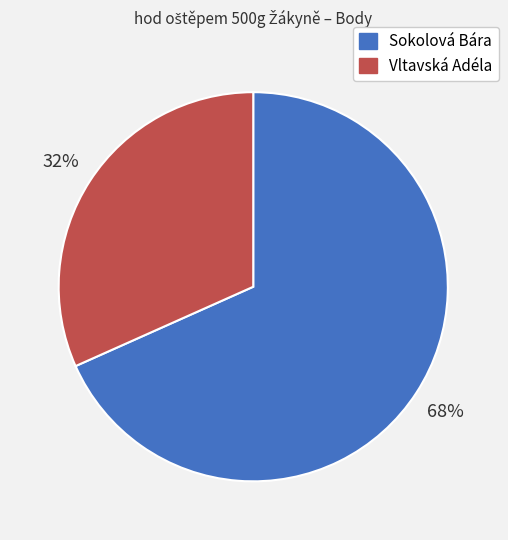

To the nearest percent, what is the combined percentage of Sokolová Bára and Vltavská Adéla?

100%